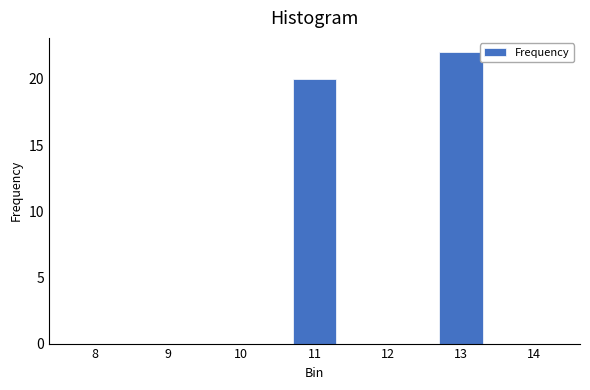

Reading left to right, list all the values displayed in this chart.

8=0	9=0	10=0	11=20	12=0	13=22	14=0